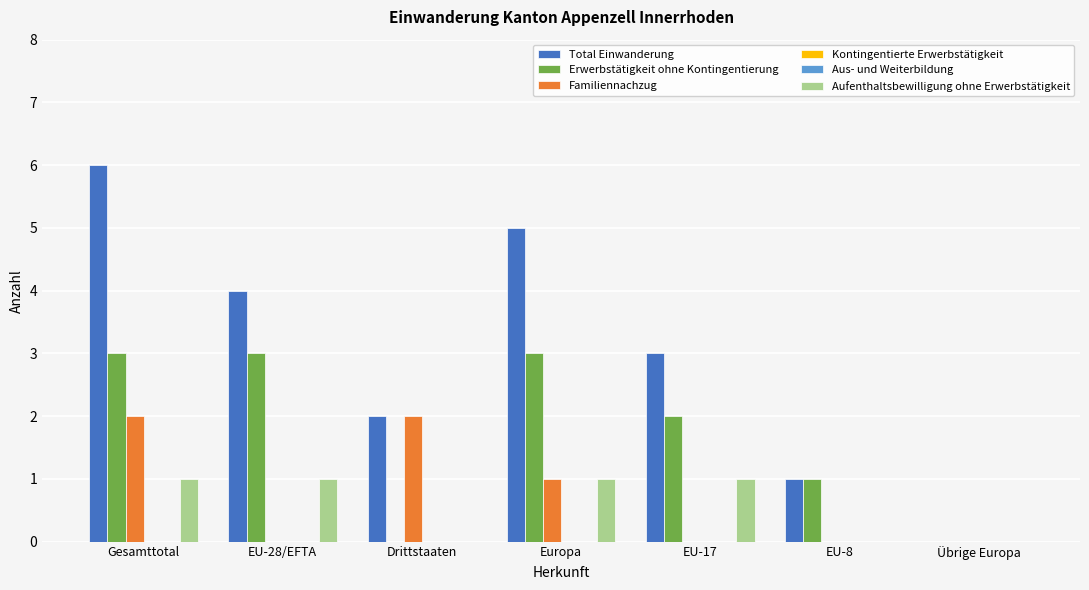

Rank the series at Drittstaaten from highest to lowest value.

Total Einwanderung, Familiennachzug, Erwerbstätigkeit ohne Kontingentierung, Kontingentierte Erwerbstätigkeit, Aus- und Weiterbildung, Aufenthaltsbewilligung ohne Erwerbstätigkeit